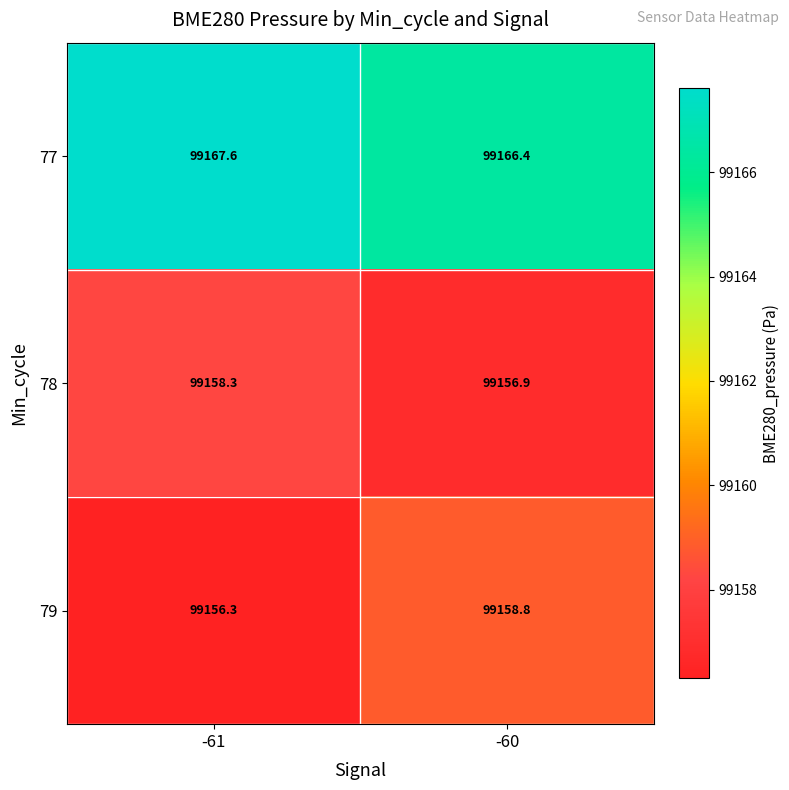

Which series has the widest spread of values?

79